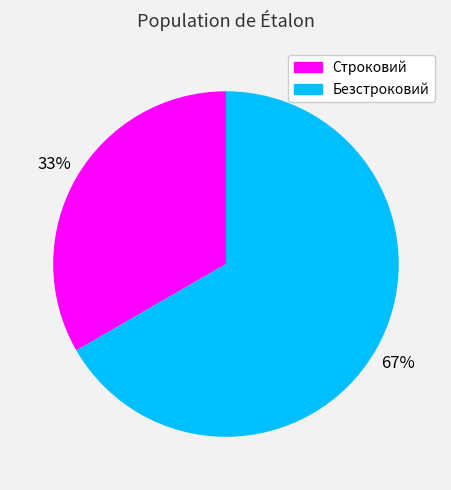

To the nearest percent, what portion does Безстроковий represent?

67%